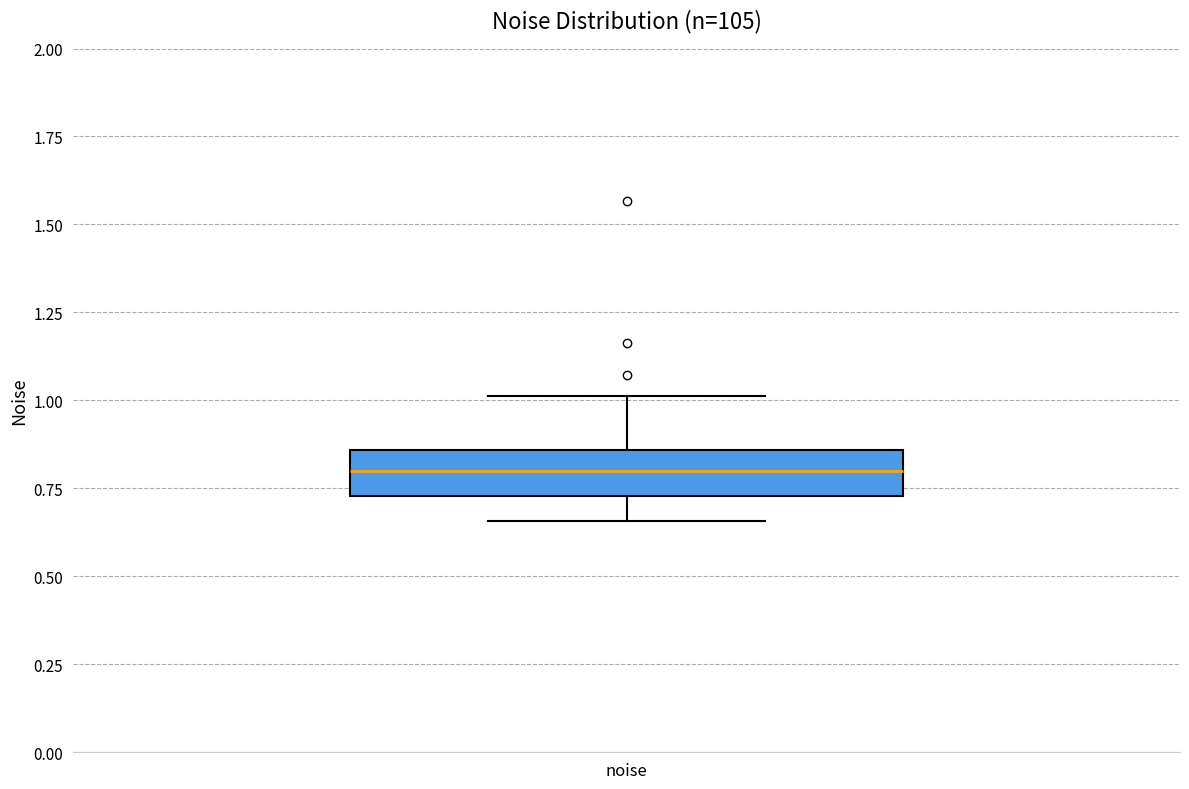

Where is the upper edge of the box for noise on the y-axis? The values are not printed on the chart, so give them approximately, as read against the axis.

0.85